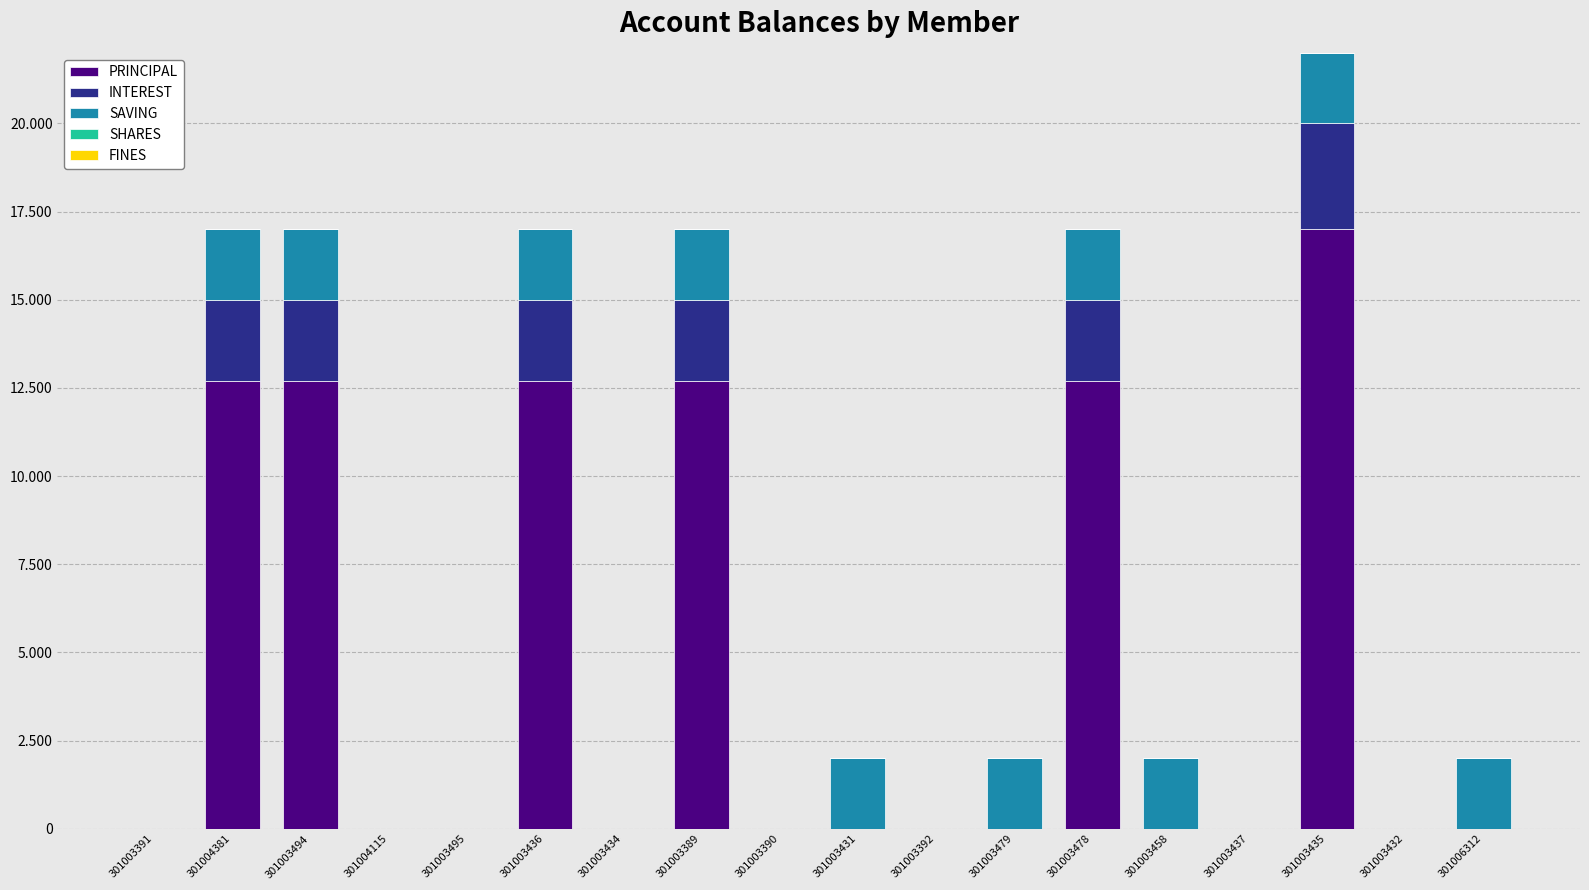

Rank the series at 301003434 from highest to lowest value.

PRINCIPAL, INTEREST, SAVING, SHARES, FINES